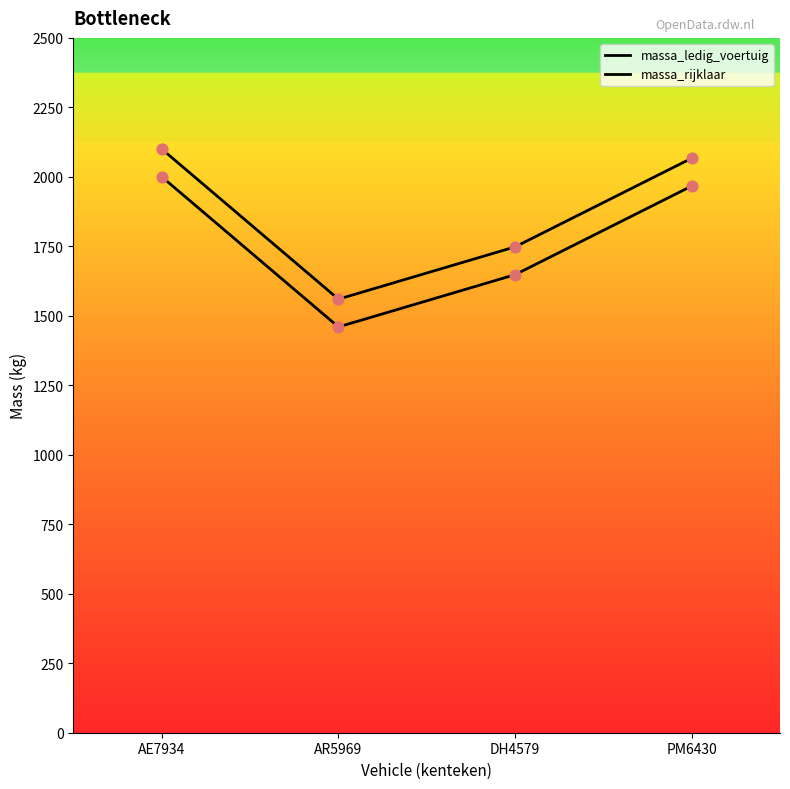

What is the total value across all series at AR5969?

3020